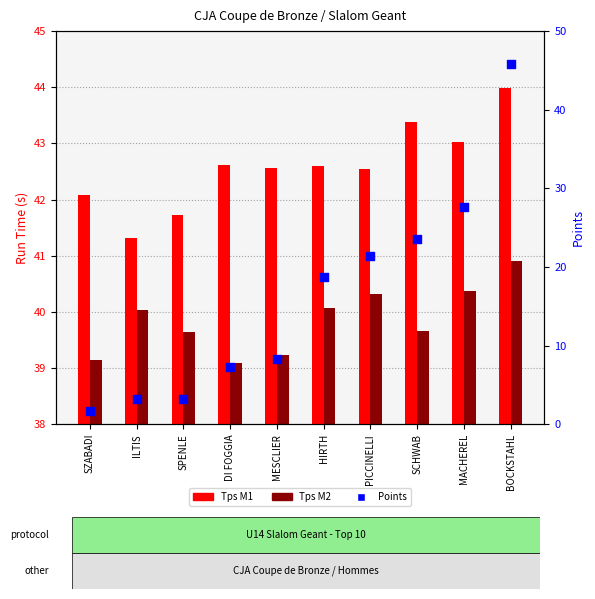

Which series has the largest total across all categories?

Tps M1